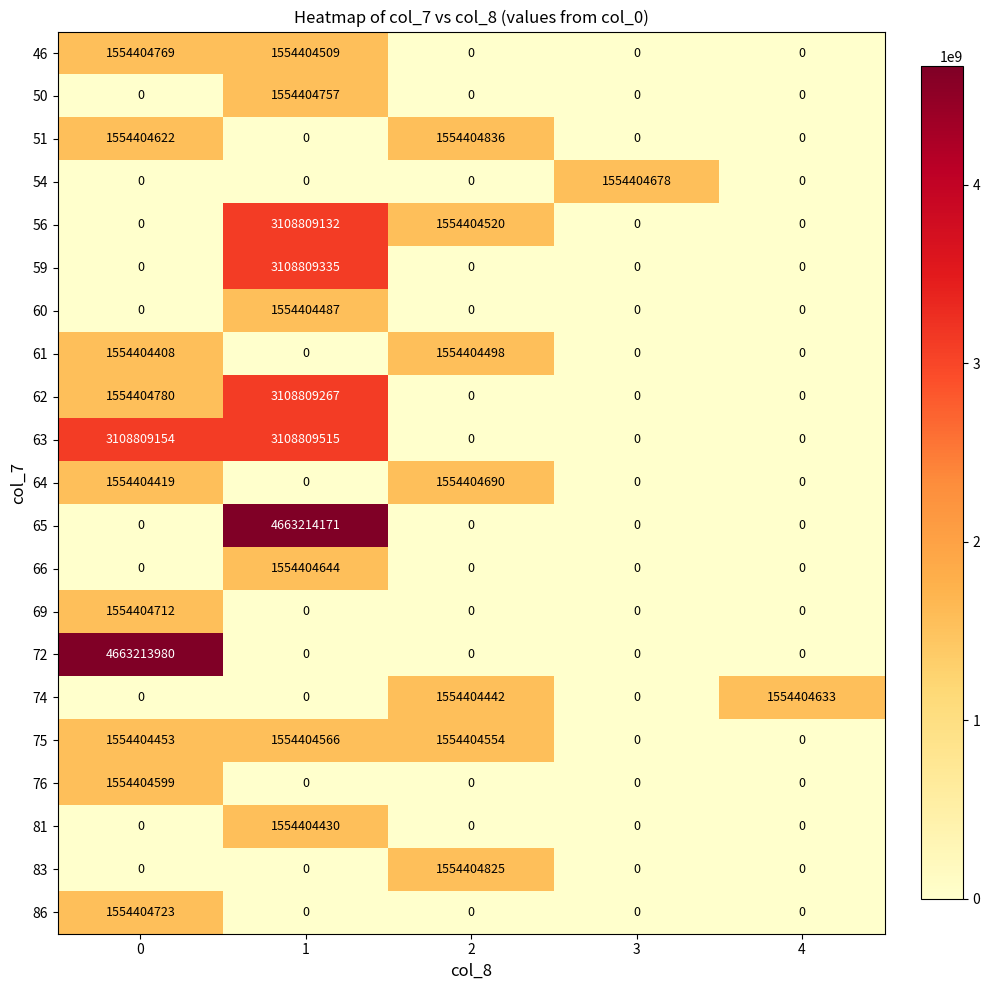

What is the maximum value shown in the chart?

4663214171